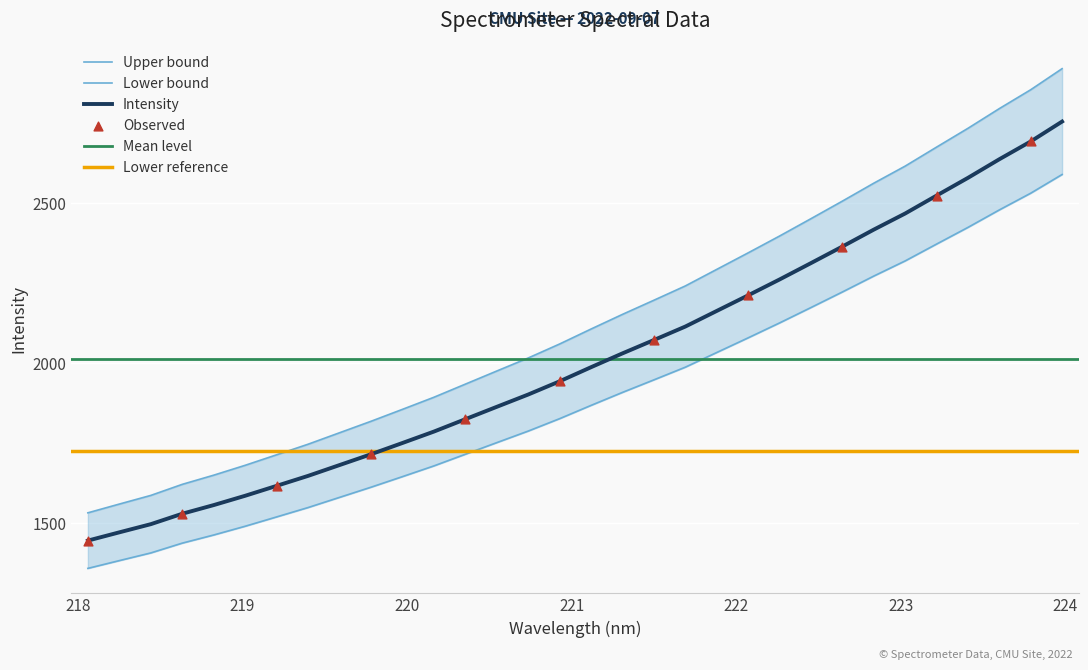

Approximately how many times larger is the value at 220.5444 compared to 222.8355?

0.8